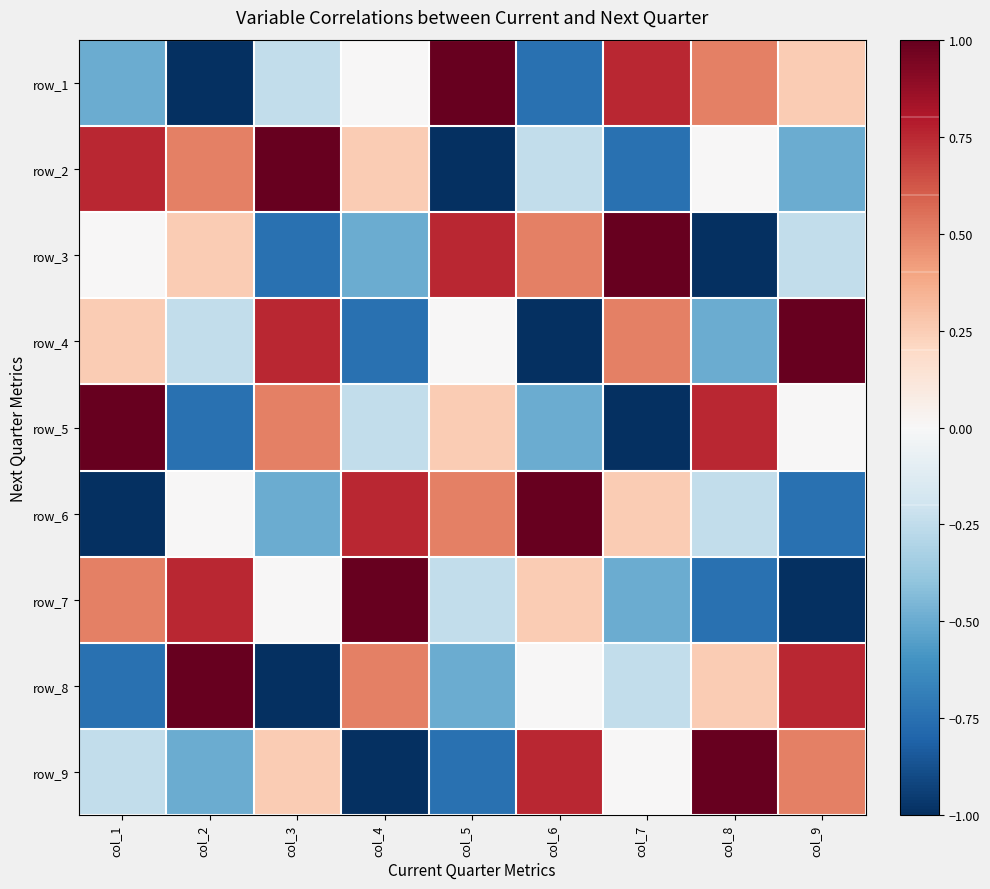

What is the maximum value for row_5?

1.0